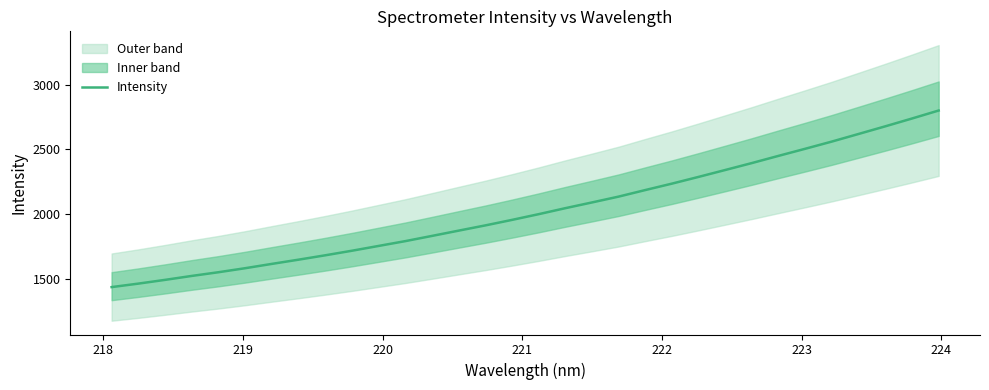

What is the maximum value for Intensity?

2799.6